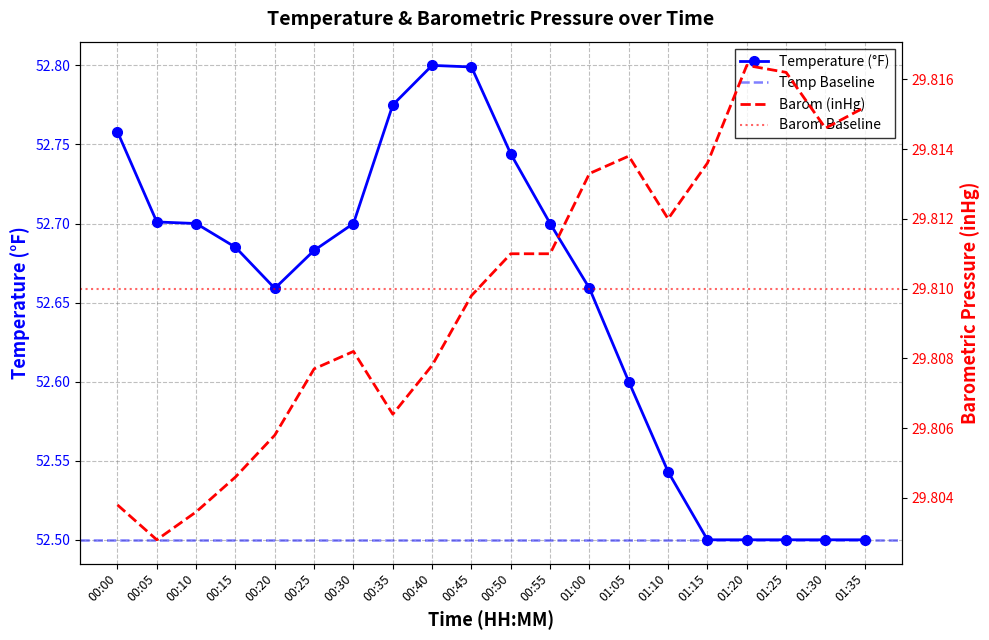

Reading right to left, what are all the values shown in this chart?

Temp: 01:35=52.5	01:30=52.5	01:25=52.5	01:20=52.5	01:15=52.5	01:10=52.5	01:05=52.6	01:00=52.7	00:55=52.7	00:50=52.7	00:45=52.8	00:40=52.8	00:35=52.8	00:30=52.7	00:25=52.7	00:20=52.7	00:15=52.7	00:10=52.7	00:05=52.7	00:00=52.8
Barom: 01:35=29.8	01:30=29.8	01:25=29.8	01:20=29.8	01:15=29.8	01:10=29.8	01:05=29.8	01:00=29.8	00:55=29.8	00:50=29.8	00:45=29.8	00:40=29.8	00:35=29.8	00:30=29.8	00:25=29.8	00:20=29.8	00:15=29.8	00:10=29.8	00:05=29.8	00:00=29.8